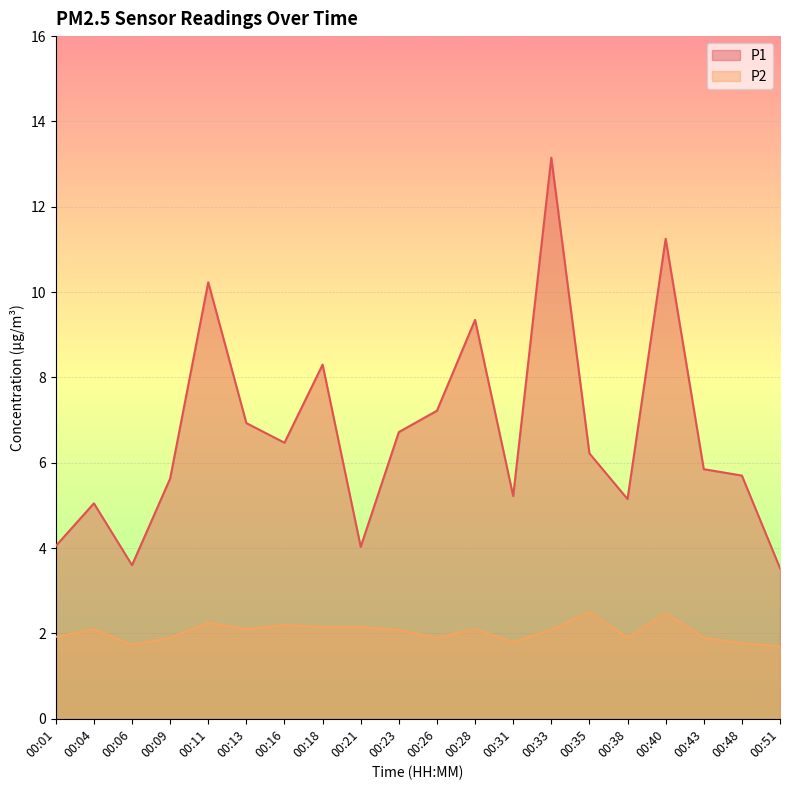

Which series has the largest total across all categories?

P1